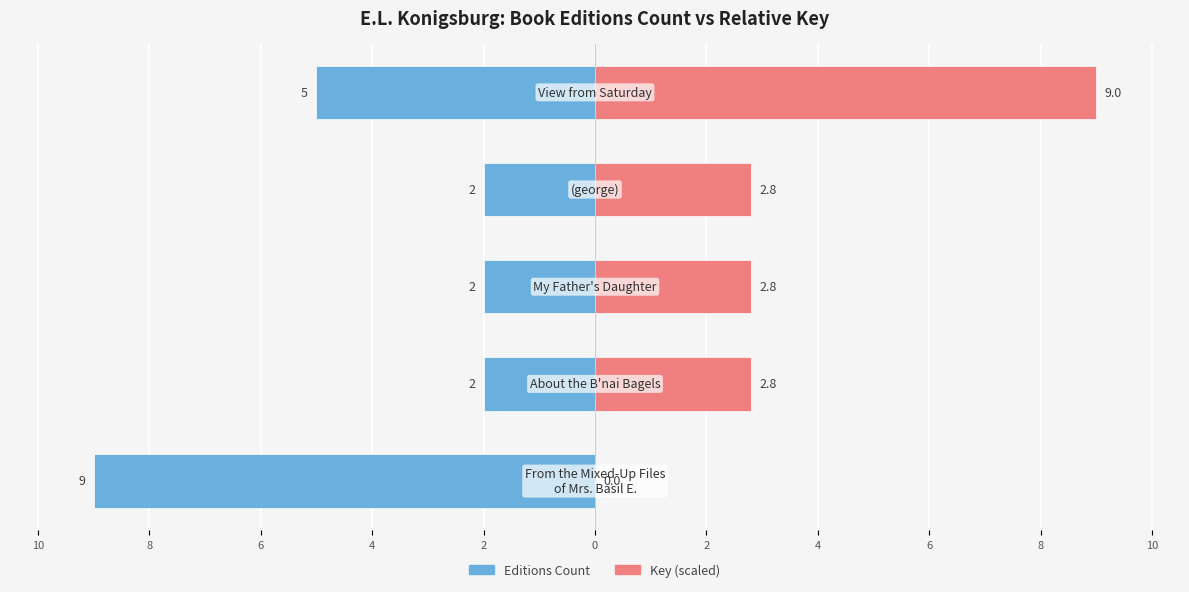

What is the difference between the second highest and minimum values in the Key (scaled) series?

2.8